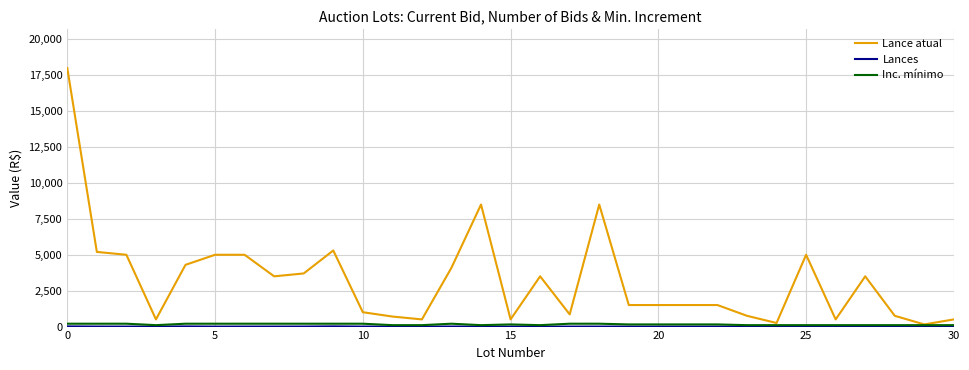

Which series has the largest total across all categories?

Lance atual